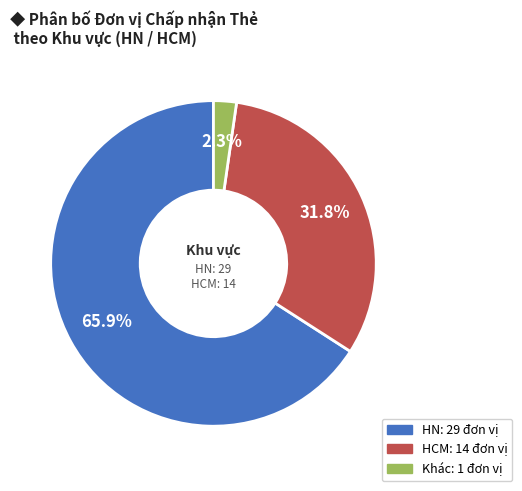

Does any single category account for the majority?

Yes